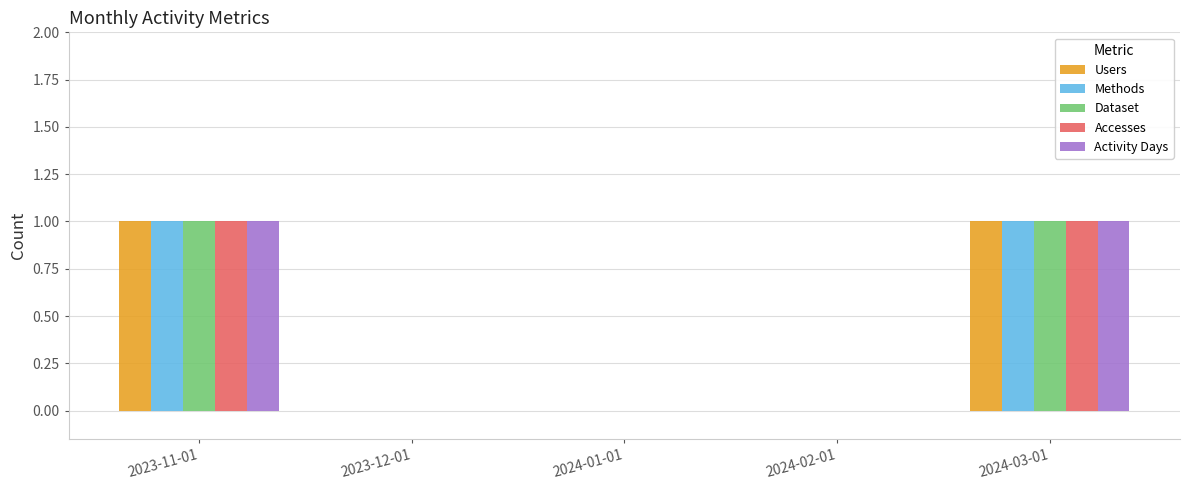

How many distinct data groups are displayed?

5